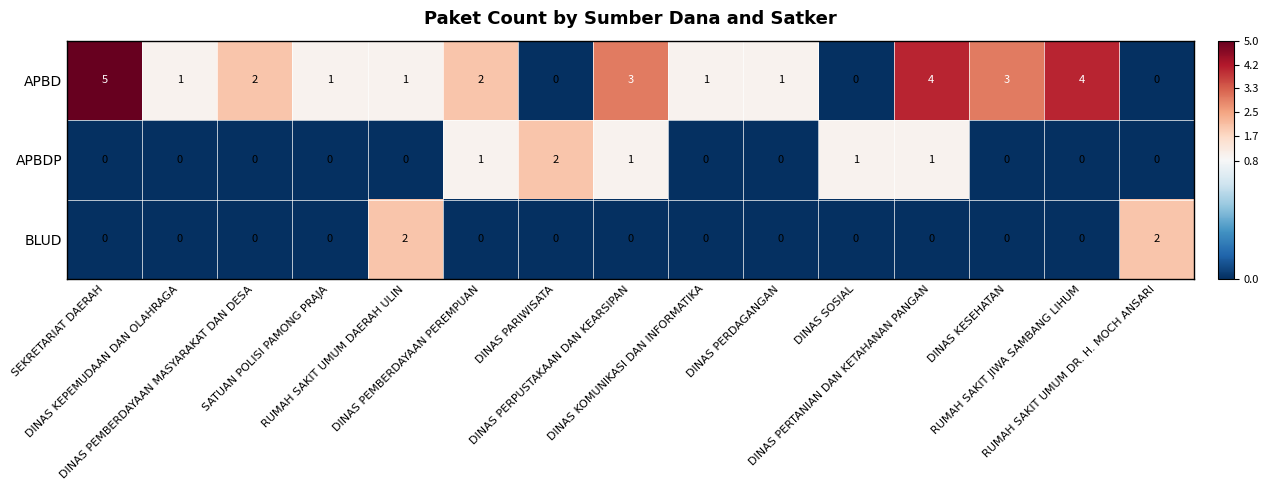

Which series has the largest range (max minus min)?

APBD